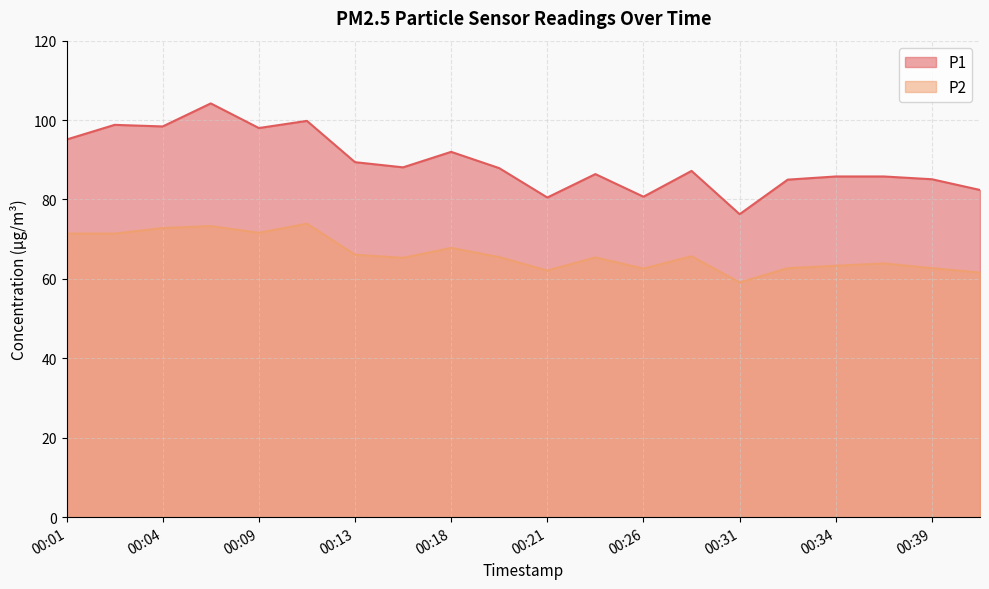

True or false: P1 and P2 intersect in this chart.

False